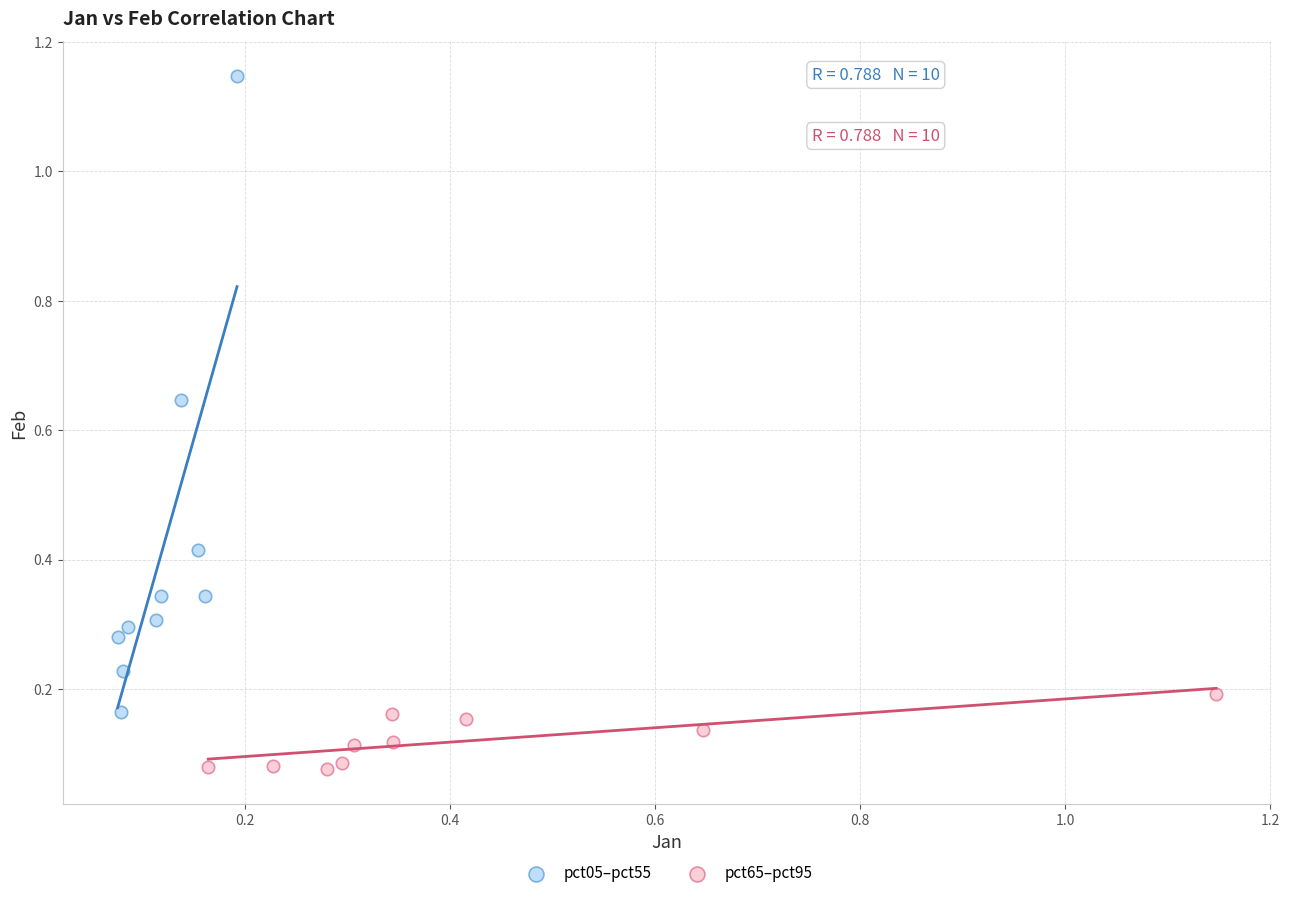

What are all the series names shown in the legend?

pct05–pct55, pct65–pct95